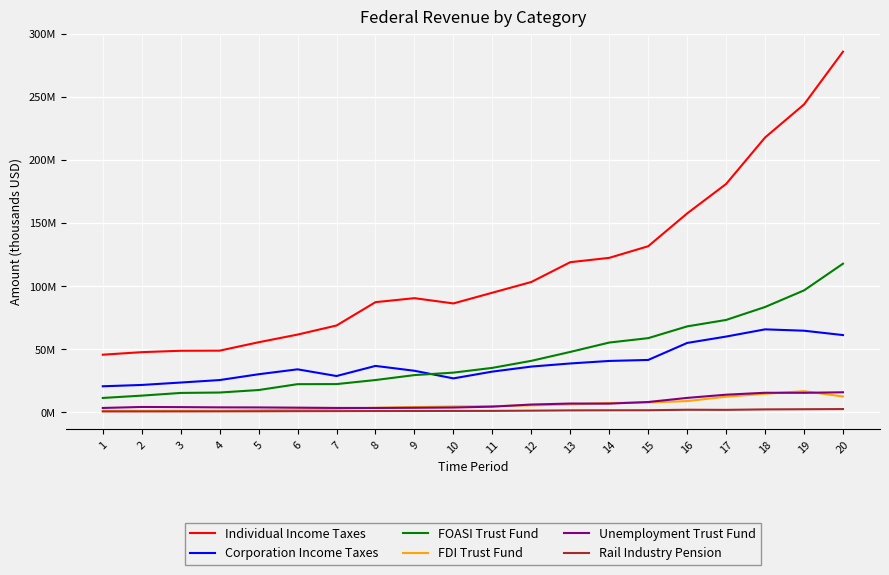

What are all the series names shown in the legend?

Individual Income Taxes, Corporation Income Taxes, FOASI Trust Fund, FDI Trust Fund, Unemployment Trust Fund, Rail Industry Pension